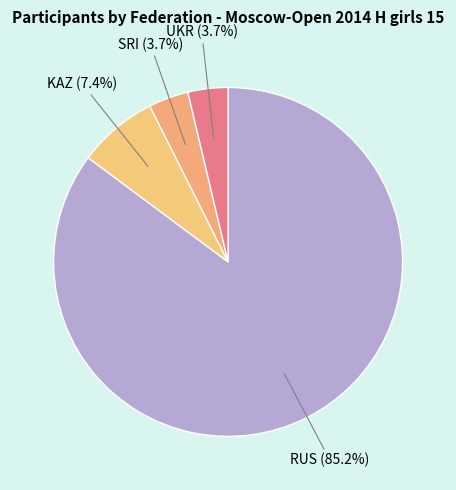

Approximately how many times larger is the value at SRI (3.7%) compared to UKR (3.7%)?

1.0